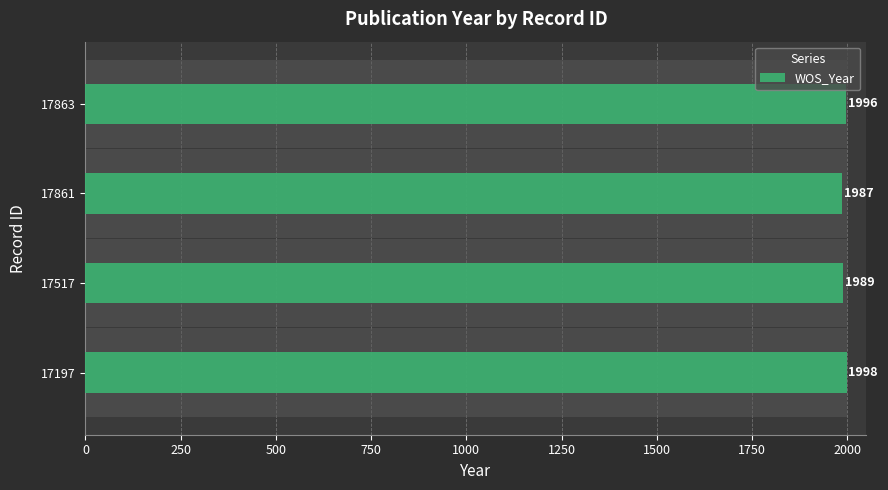

Reading left to right, list all the values displayed in this chart.

1998	1989	1987	1996